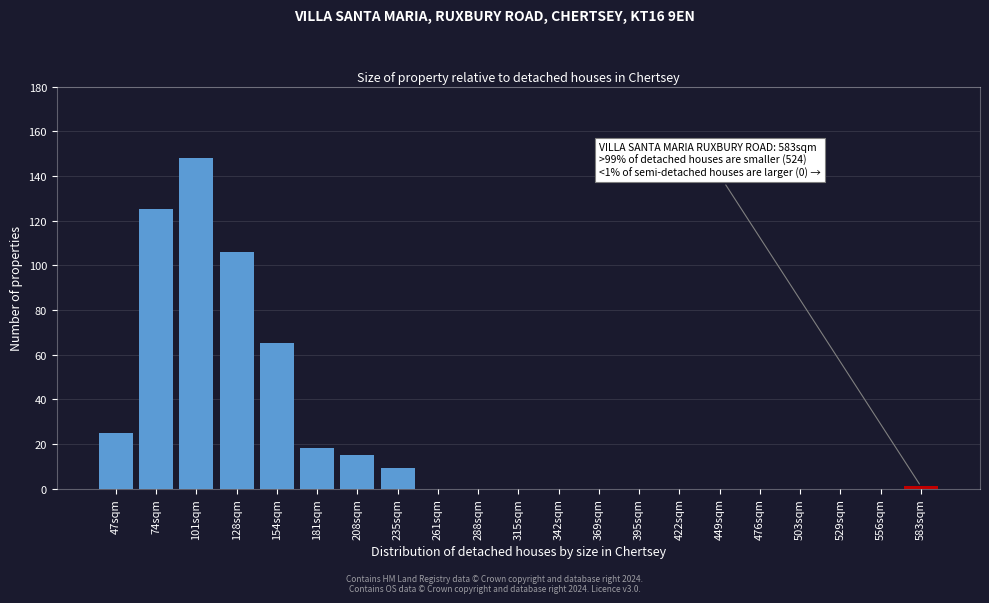

Reading left to right, transcribe all the data shown in this chart.

47sqm=25	74sqm=125	101sqm=148	128sqm=106	154sqm=65	181sqm=18	208sqm=15	235sqm=9	261sqm=0	288sqm=0	315sqm=0	342sqm=0	369sqm=0	395sqm=0	422sqm=0	449sqm=0	476sqm=0	503sqm=0	529sqm=0	556sqm=0	583sqm=1